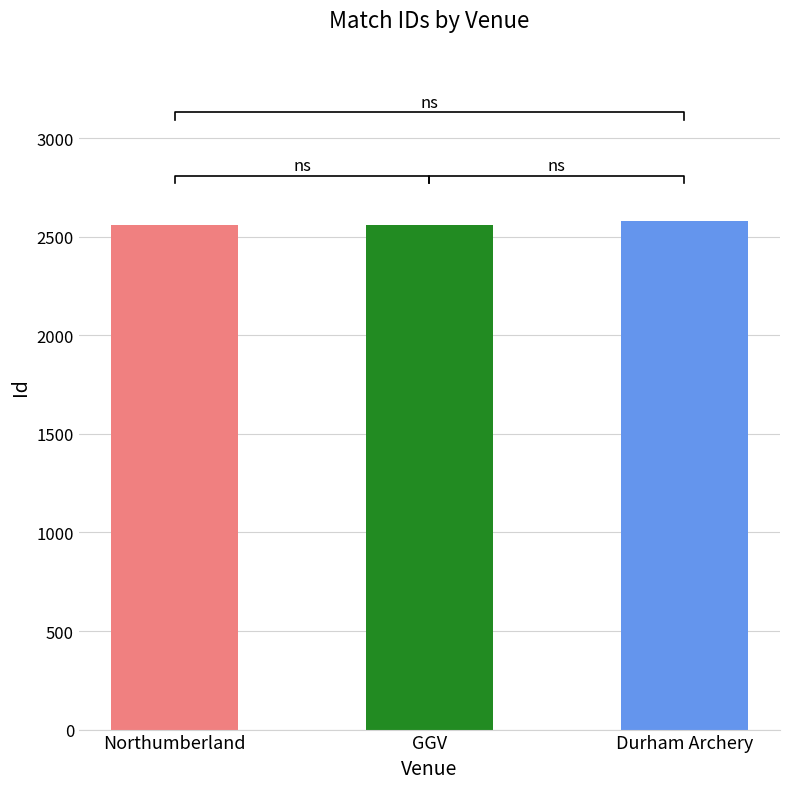

Reading left to right, what are all the values shown in this chart?

Northumberland=2562	GGV=2561	Durham Archery=2578